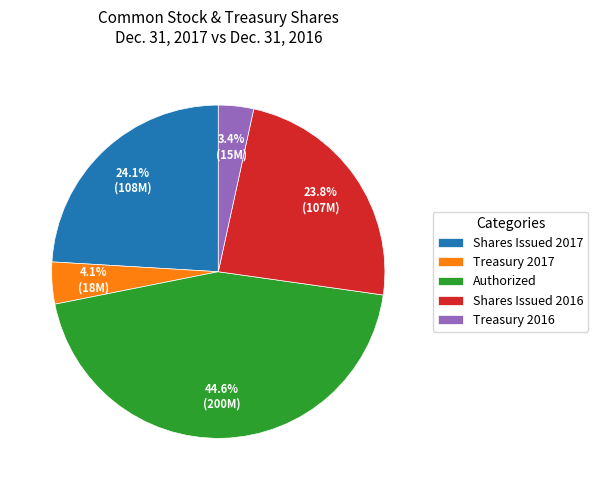

Does Shares Issued 2017 represent more than half of the total?

No